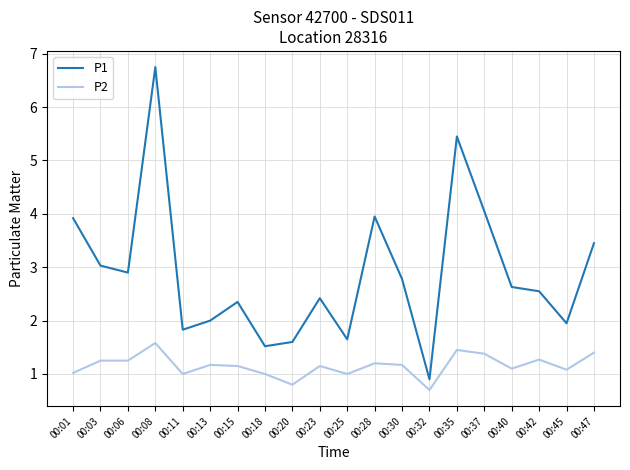

Rank the series by their maximum value, from lowest to highest.

P2, P1